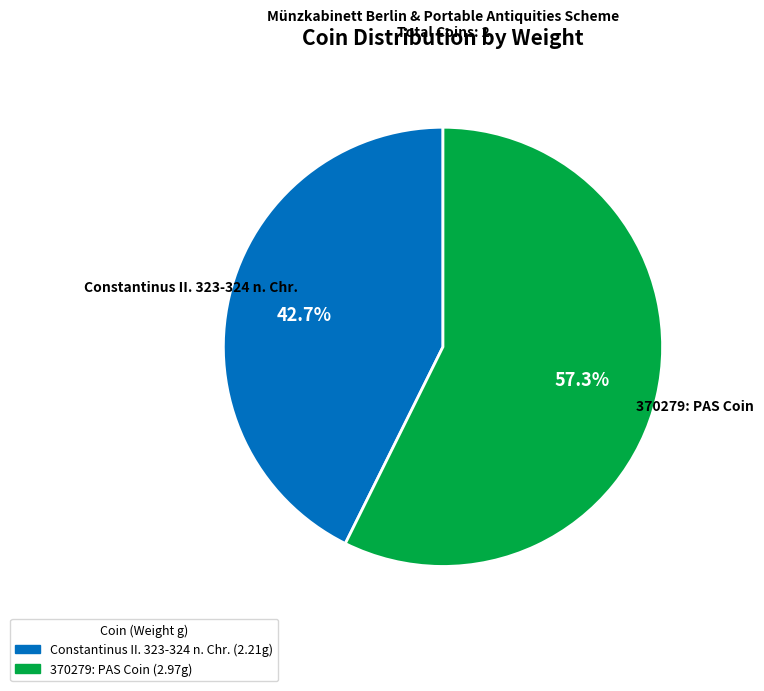

Rank the categories by value from lowest to highest.

Constantinus II. 323-324 n. Chr., 370279: PAS Coin